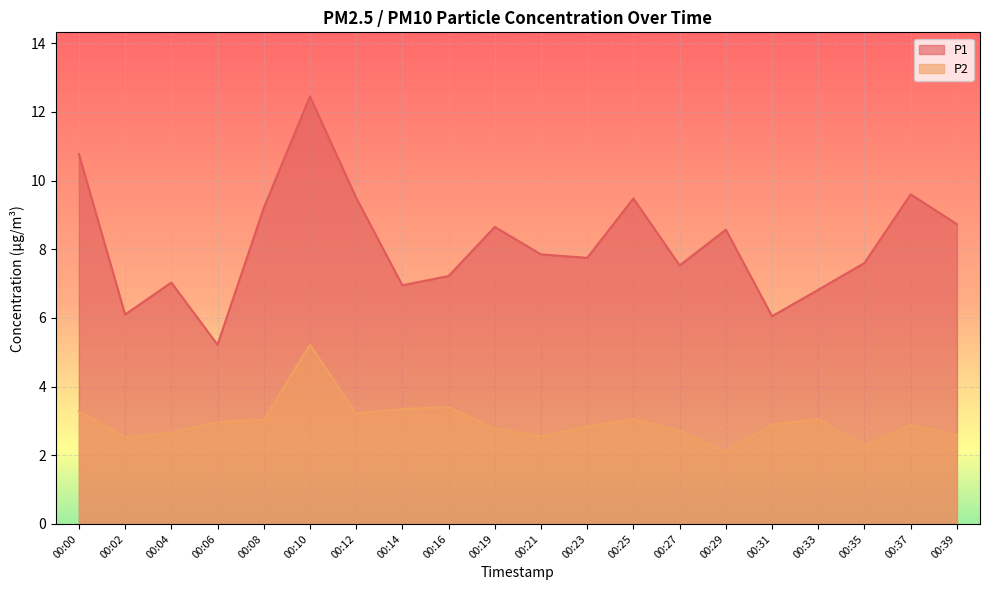

The value of P1 at 00:02 is 6.1. True or false?

True